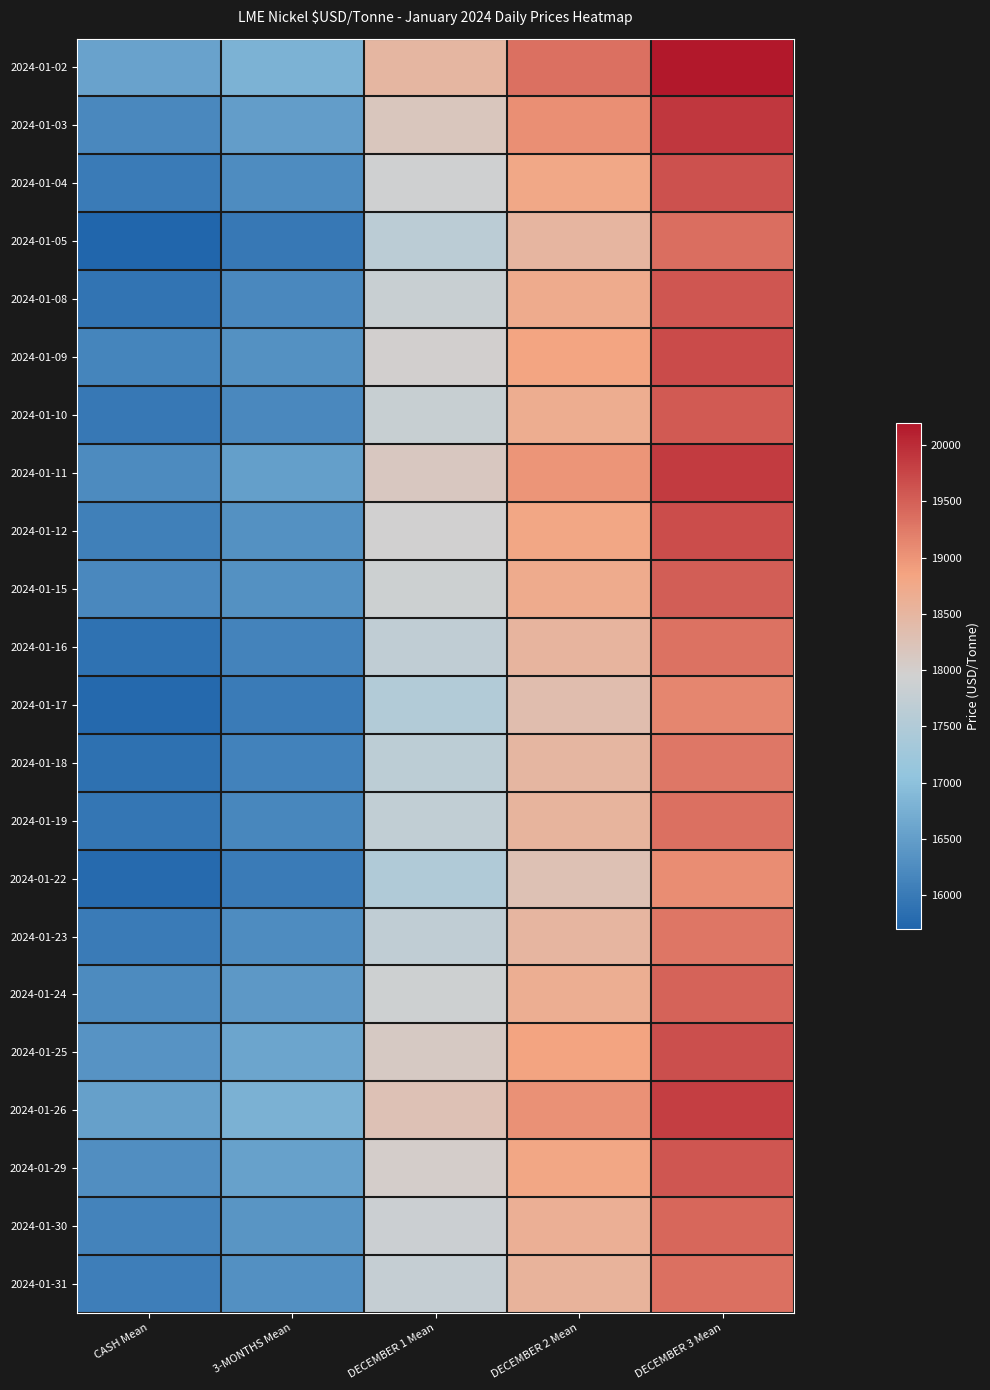

Reading left to right, what are all the values shown in this chart?

2024-01-02: CASH Mean=16575.0	3-MONTHS Mean=16795.0	DECEMBER 1 Mean=18480.0	DECEMBER 2 Mean=19350.0	DECEMBER 3 Mean=20200.0
2024-01-03: CASH Mean=16207.5	3-MONTHS Mean=16497.5	DECEMBER 1 Mean=18165.0	DECEMBER 2 Mean=19040.0	DECEMBER 3 Mean=19890.0
2024-01-04: CASH Mean=16012.5	3-MONTHS Mean=16245.0	DECEMBER 1 Mean=17915.0	DECEMBER 2 Mean=18790.0	DECEMBER 3 Mean=19640.0
2024-01-05: CASH Mean=15700.0	3-MONTHS Mean=15975.0	DECEMBER 1 Mean=17635.0	DECEMBER 2 Mean=18510.0	DECEMBER 3 Mean=19365.0
2024-01-08: CASH Mean=15927.5	3-MONTHS Mean=16197.5	DECEMBER 1 Mean=17840.0	DECEMBER 2 Mean=18715.0	DECEMBER 3 Mean=19590.0
2024-01-09: CASH Mean=16145.0	3-MONTHS Mean=16317.5	DECEMBER 1 Mean=17970.0	DECEMBER 2 Mean=18830.0	DECEMBER 3 Mean=19705.0
2024-01-10: CASH Mean=15975.0	3-MONTHS Mean=16200.0	DECEMBER 1 Mean=17825.0	DECEMBER 2 Mean=18685.0	DECEMBER 3 Mean=19560.0
2024-01-11: CASH Mean=16240.0	3-MONTHS Mean=16520.0	DECEMBER 1 Mean=18140.0	DECEMBER 2 Mean=18990.0	DECEMBER 3 Mean=19865.0
2024-01-12: CASH Mean=16072.5	3-MONTHS Mean=16325.0	DECEMBER 1 Mean=17960.0	DECEMBER 2 Mean=18810.0	DECEMBER 3 Mean=19680.0
2024-01-15: CASH Mean=16197.5	3-MONTHS Mean=16325.0	DECEMBER 1 Mean=17895.0	DECEMBER 2 Mean=18715.0	DECEMBER 3 Mean=19515.0
2024-01-16: CASH Mean=15877.5	3-MONTHS Mean=16137.5	DECEMBER 1 Mean=17705.0	DECEMBER 2 Mean=18525.0	DECEMBER 3 Mean=19325.0
2024-01-17: CASH Mean=15760.0	3-MONTHS Mean=16005.0	DECEMBER 1 Mean=17525.0	DECEMBER 2 Mean=18345.0	DECEMBER 3 Mean=19145.0
2024-01-18: CASH Mean=15865.0	3-MONTHS Mean=16112.5	DECEMBER 1 Mean=17665.0	DECEMBER 2 Mean=18485.0	DECEMBER 3 Mean=19285.0
2024-01-19: CASH Mean=15932.5	3-MONTHS Mean=16182.5	DECEMBER 1 Mean=17725.0	DECEMBER 2 Mean=18545.0	DECEMBER 3 Mean=19345.0
2024-01-22: CASH Mean=15782.5	3-MONTHS Mean=16002.5	DECEMBER 1 Mean=17490.0	DECEMBER 2 Mean=18270.0	DECEMBER 3 Mean=19070.0
2024-01-23: CASH Mean=16007.5	3-MONTHS Mean=16260.0	DECEMBER 1 Mean=17720.0	DECEMBER 2 Mean=18495.0	DECEMBER 3 Mean=19295.0
2024-01-24: CASH Mean=16232.5	3-MONTHS Mean=16430.0	DECEMBER 1 Mean=17900.0	DECEMBER 2 Mean=18665.0	DECEMBER 3 Mean=19465.0
2024-01-25: CASH Mean=16357.5	3-MONTHS Mean=16612.5	DECEMBER 1 Mean=18095.0	DECEMBER 2 Mean=18860.0	DECEMBER 3 Mean=19660.0
2024-01-26: CASH Mean=16532.5	3-MONTHS Mean=16782.5	DECEMBER 1 Mean=18265.0	DECEMBER 2 Mean=19030.0	DECEMBER 3 Mean=19830.0
2024-01-29: CASH Mean=16282.5	3-MONTHS Mean=16547.5	DECEMBER 1 Mean=18035.0	DECEMBER 2 Mean=18800.0	DECEMBER 3 Mean=19600.0
2024-01-30: CASH Mean=16125.0	3-MONTHS Mean=16375.0	DECEMBER 1 Mean=17865.0	DECEMBER 2 Mean=18630.0	DECEMBER 3 Mean=19430.0
2024-01-31: CASH Mean=16065.0	3-MONTHS Mean=16302.5	DECEMBER 1 Mean=17785.0	DECEMBER 2 Mean=18555.0	DECEMBER 3 Mean=19355.0